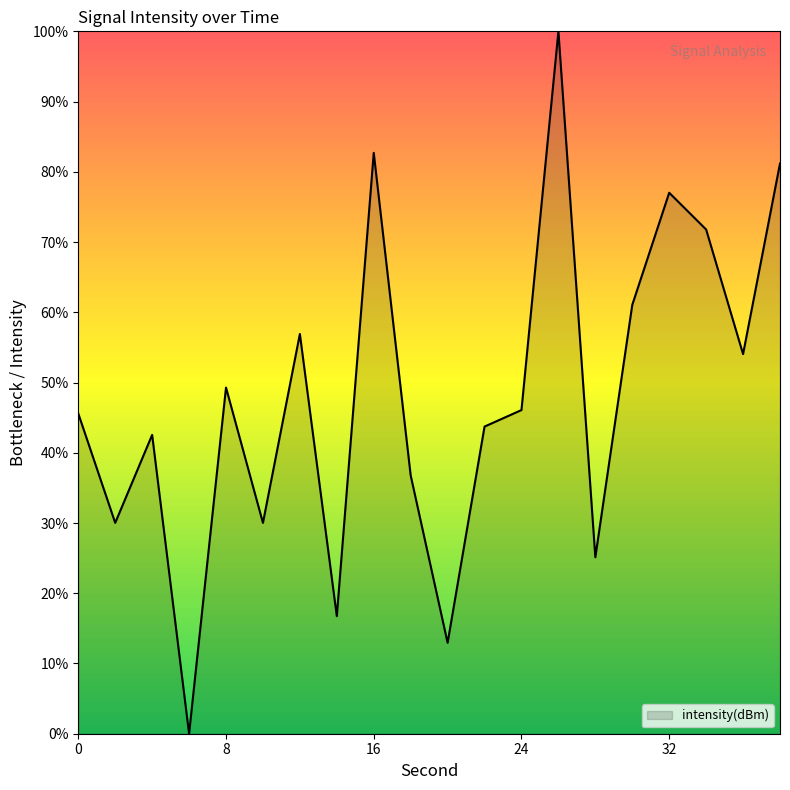

What is the difference between the maximum and minimum values?

100.0